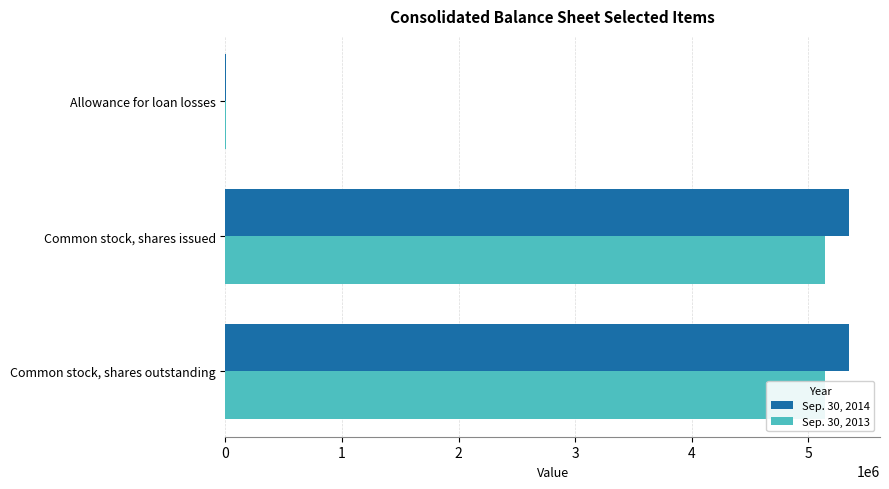

True or false: Sep. 30, 2014 has a value of 2583698 at Common stock, shares outstanding.

False